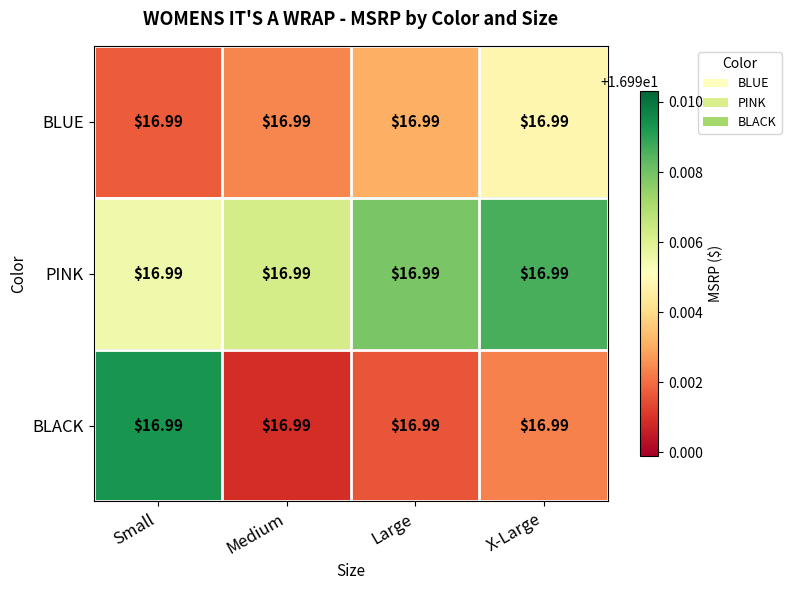

The BLACK series shows 25.7 at Medium. True or false?

False